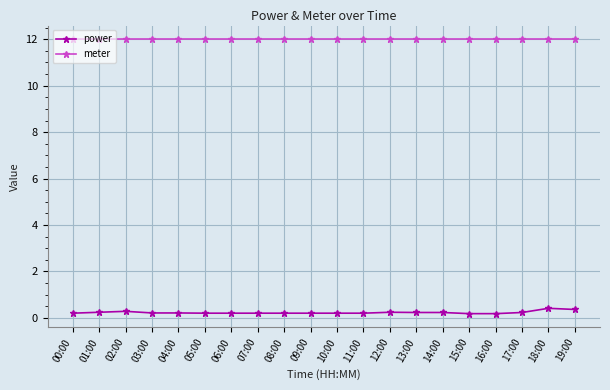

Which series has the largest range (max minus min)?

power